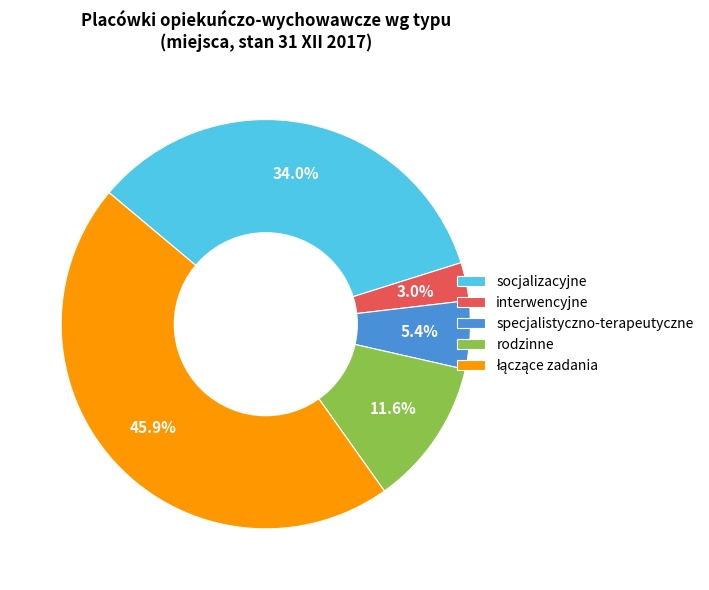

Which has a higher value, specjalistyczno-terapeutyczne or socjalizacyjne?

socjalizacyjne